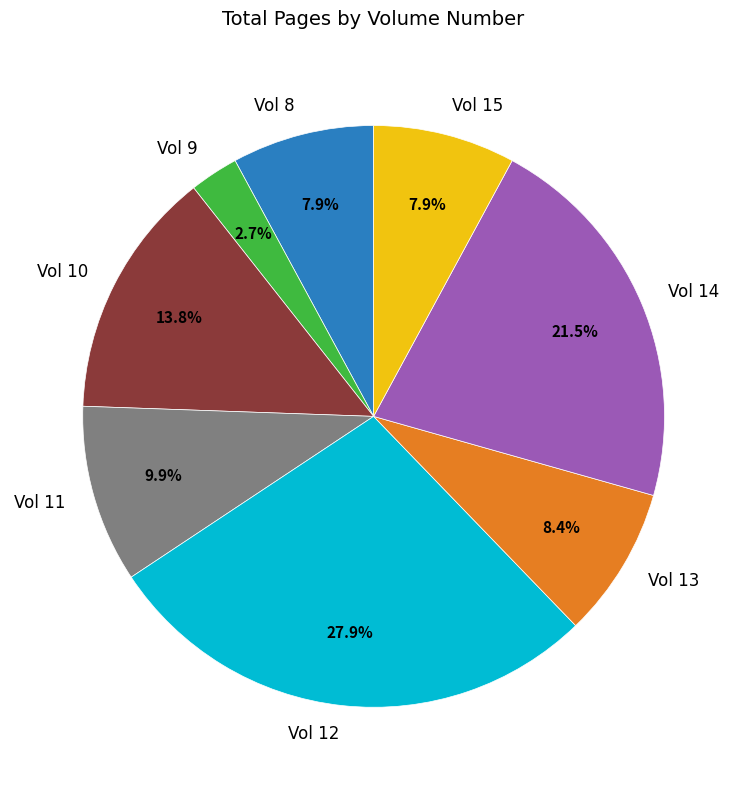

Which category has the biggest portion of the pie?

Vol 12